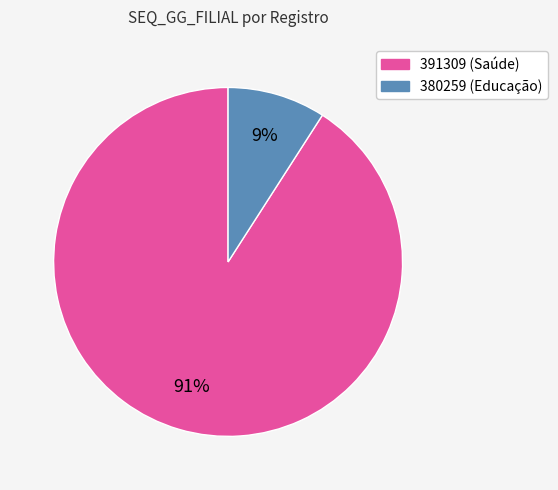

Is the sum of 391309 and 380259 greater than half?

Yes